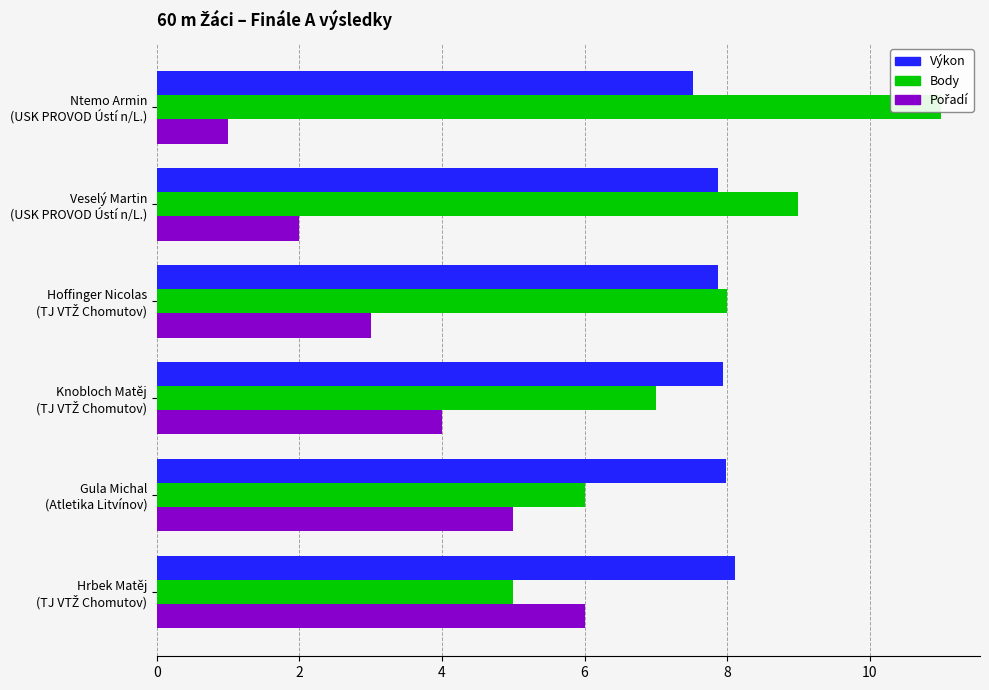

How many groups of bars are there?

6